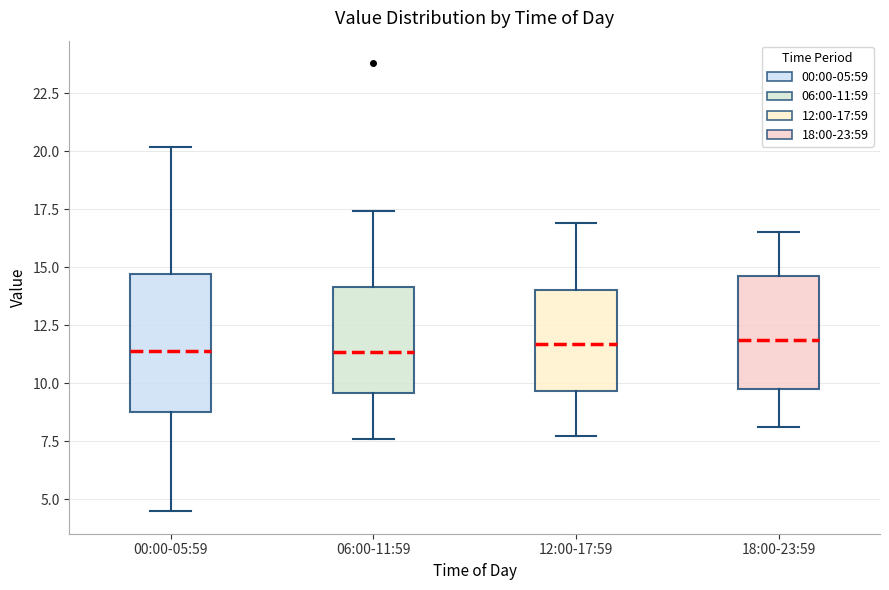

Reading left to right, transcribe this box plot: for each box, give where its median line is, the range the box spans, and where its two whiskers end, as read against the y-axis. The values are not printed on the chart, so give them approximately, as read against the axis.

00:00-05:59: median 11.5, box 8.5 to 14.5, whiskers 4.5 to 20.0
06:00-11:59: median 11.5, box 9.5 to 14.0, whiskers 7.5 to 17.5
12:00-17:59: median 11.5, box 9.5 to 14.0, whiskers 7.5 to 17.0
18:00-23:59: median 12.0, box 10.0 to 14.5, whiskers 8.0 to 16.5